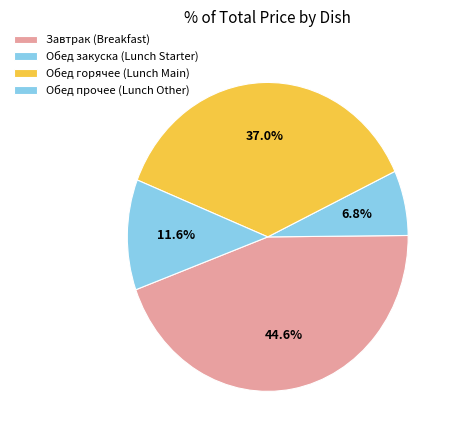

Is there a majority slice in this chart?

No